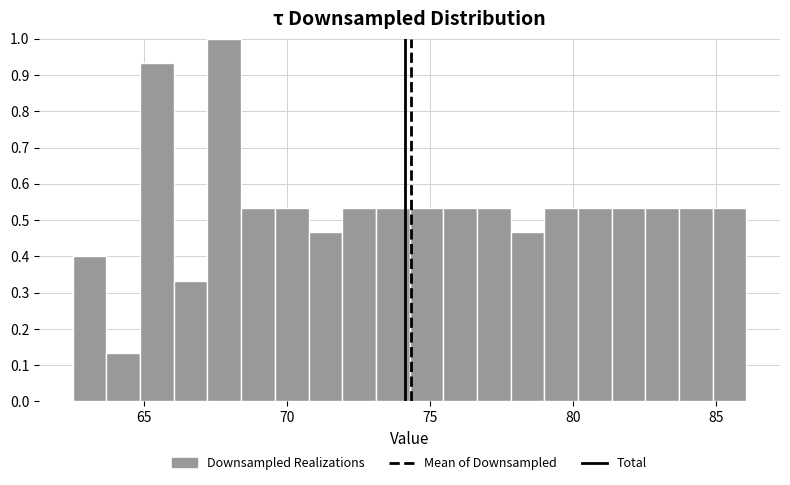

Around what value on the x-axis is the tallest bar? Give the approximate position of its centre, as read against the axis.

68.0